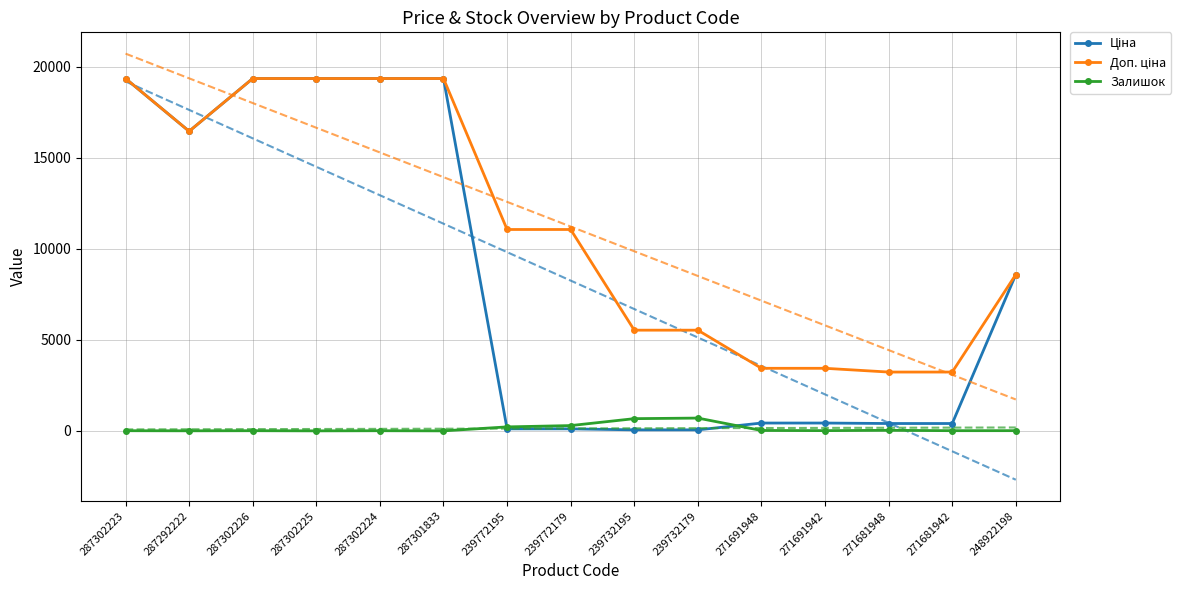

Which category has the lowest value in the Ціна series?

239732195